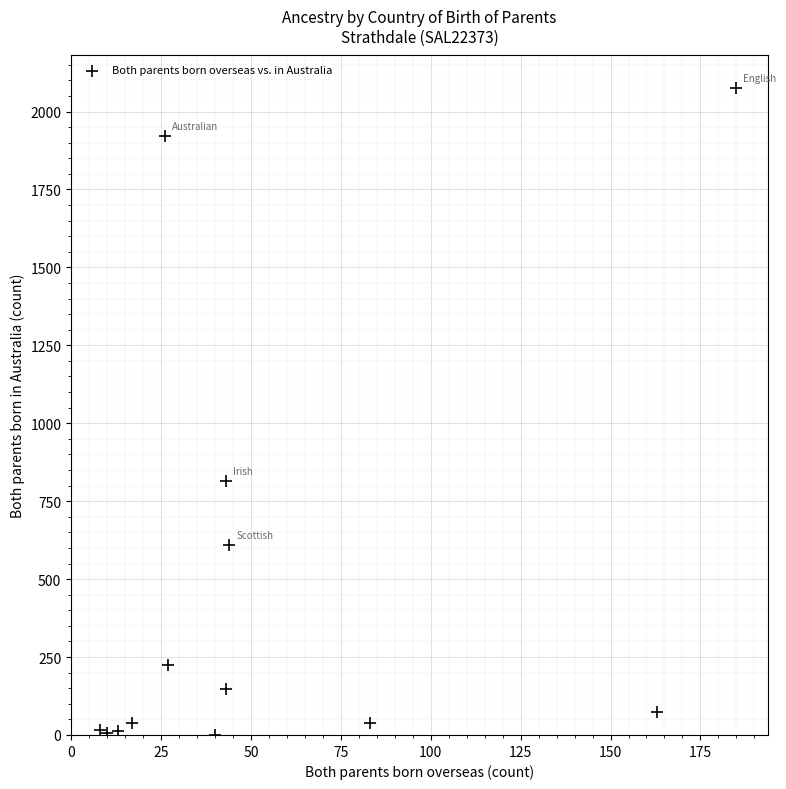

What is the range of Y values (max minus min)?

2076